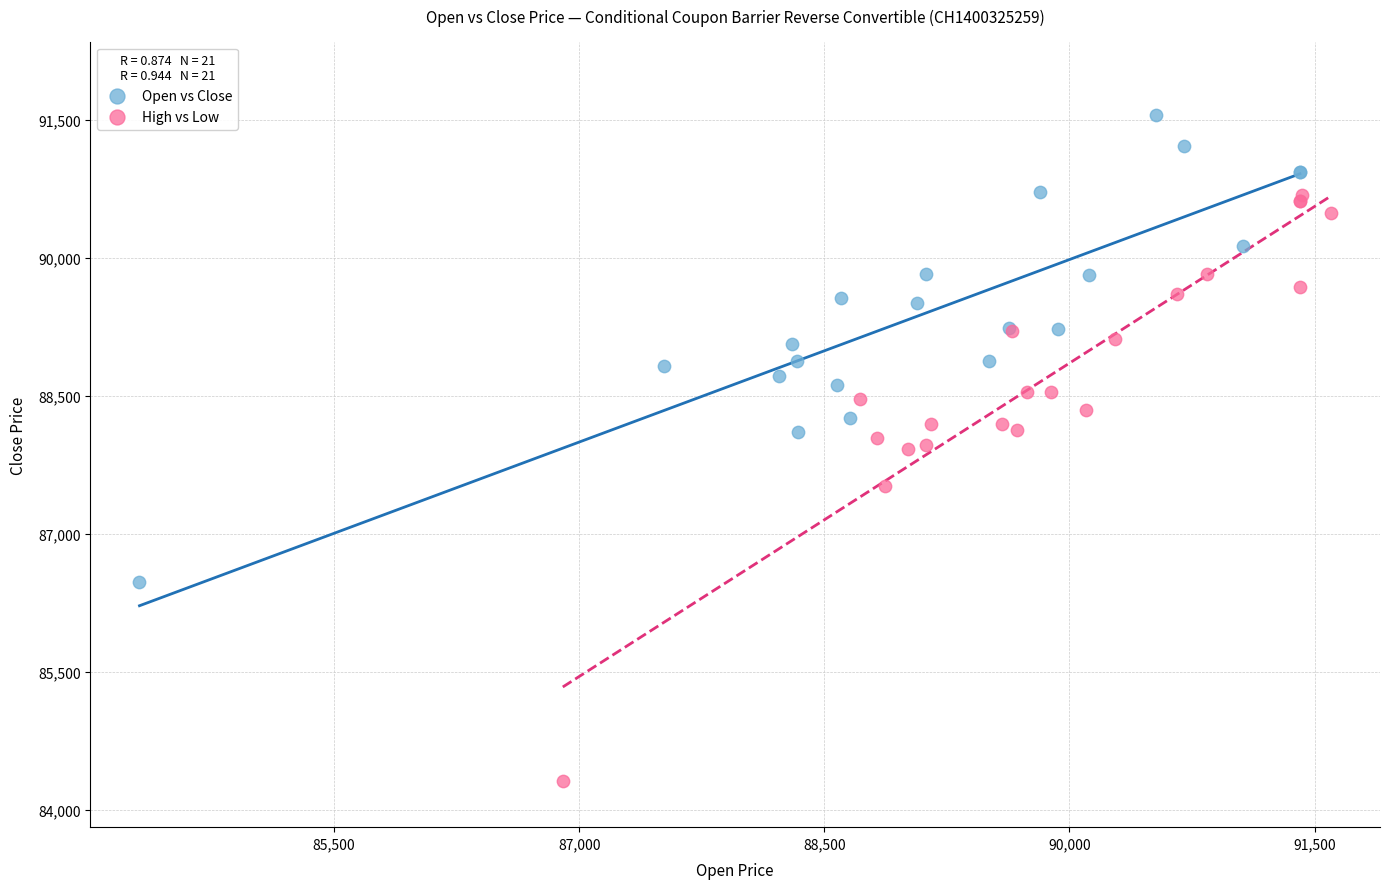

Which series reaches the maximum Y coordinate?

Open vs Close